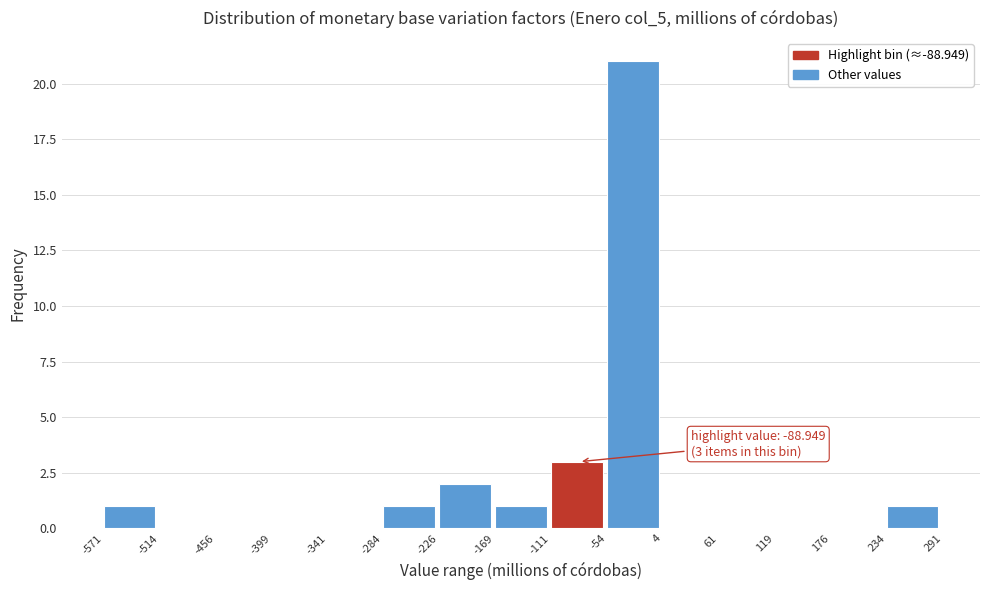

Which range on the x-axis has the tallest bar?

-54 to 4